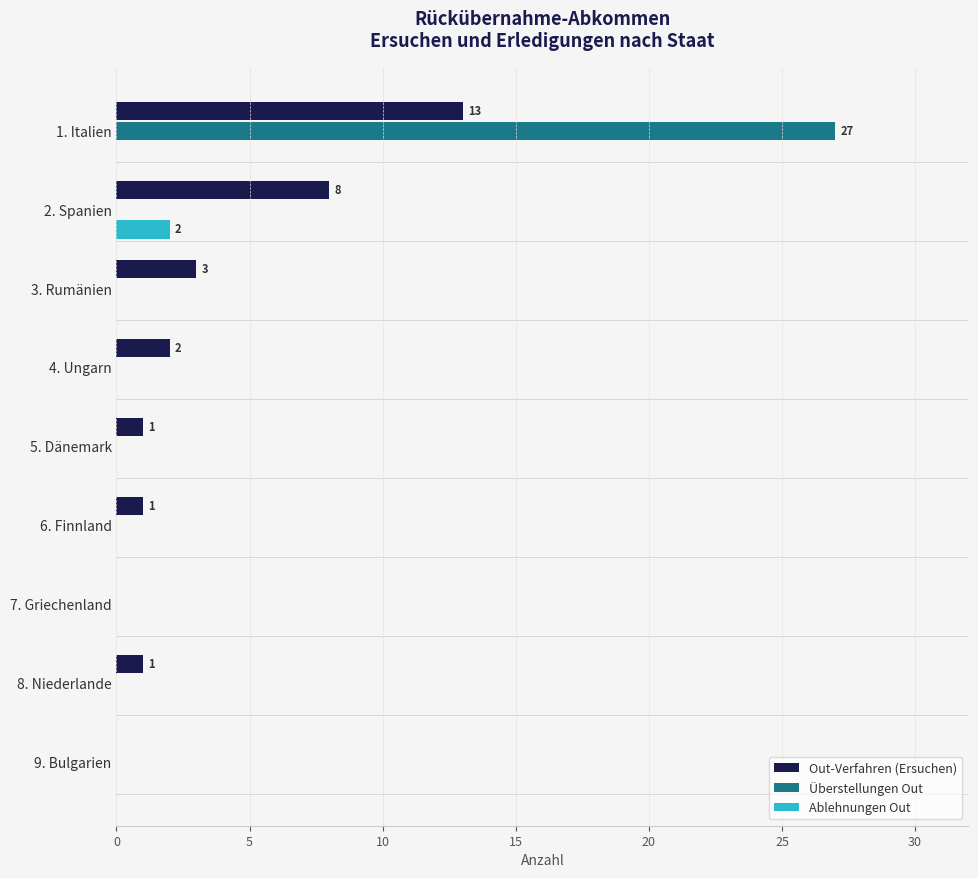

Which label corresponds to the largest value in the chart?

1. Italien